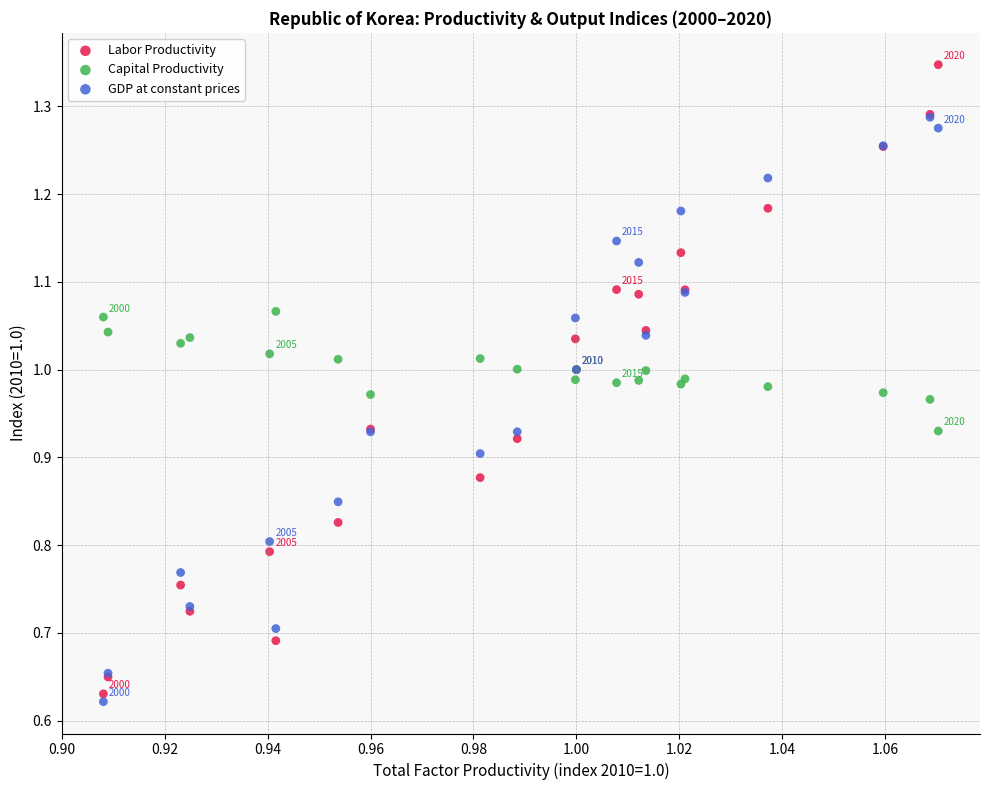

Which series reaches the minimum Y coordinate?

GDP at constant prices